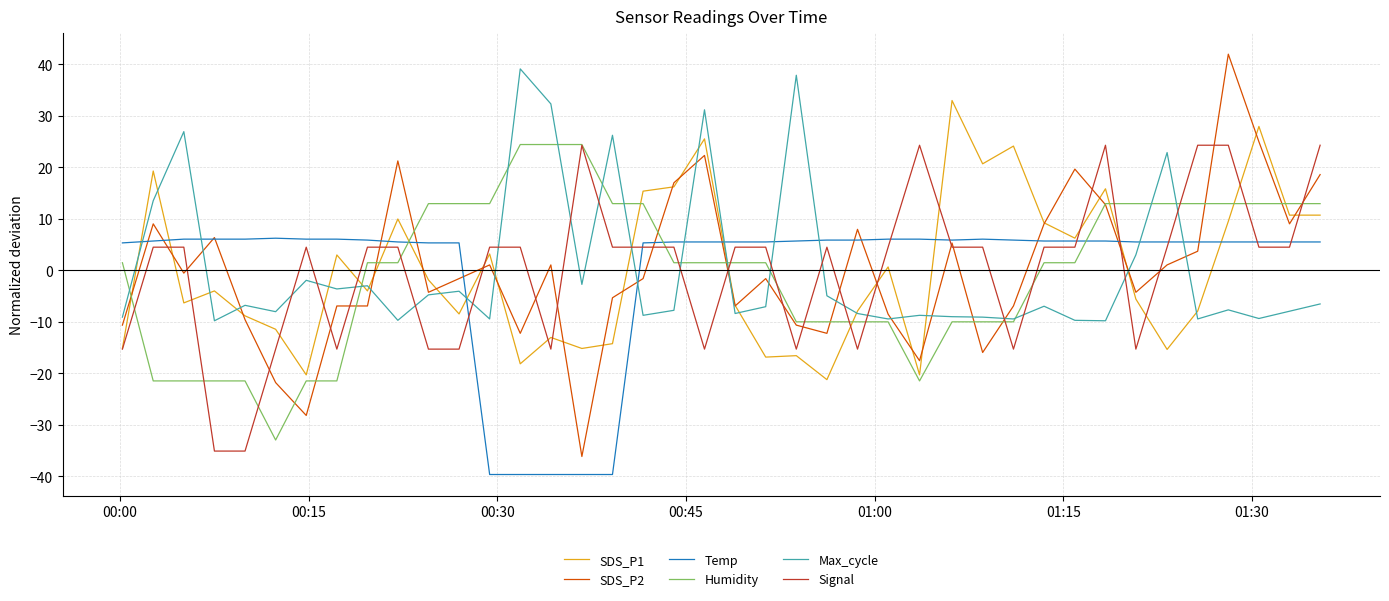

Which series has the largest range (max minus min)?

SDS_P2